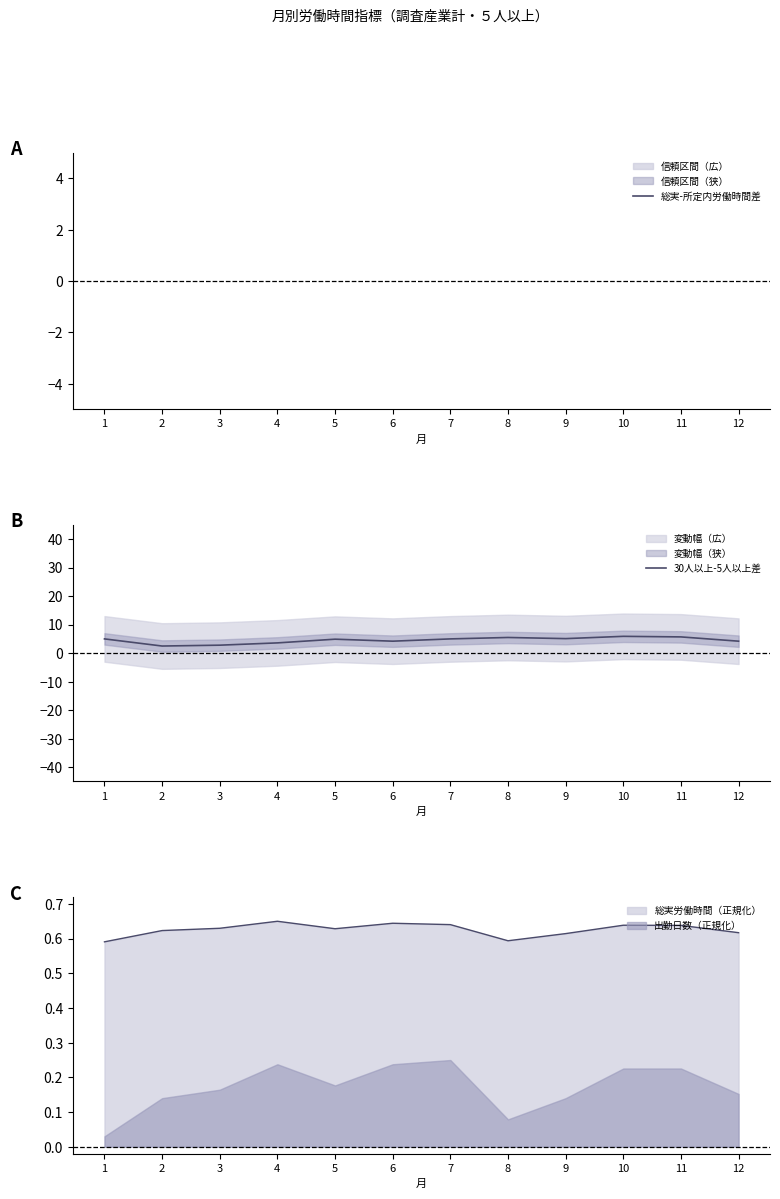

In 30人以上-5人以上差, how many points are lower than both neighbors (excluding endpoints)?

3